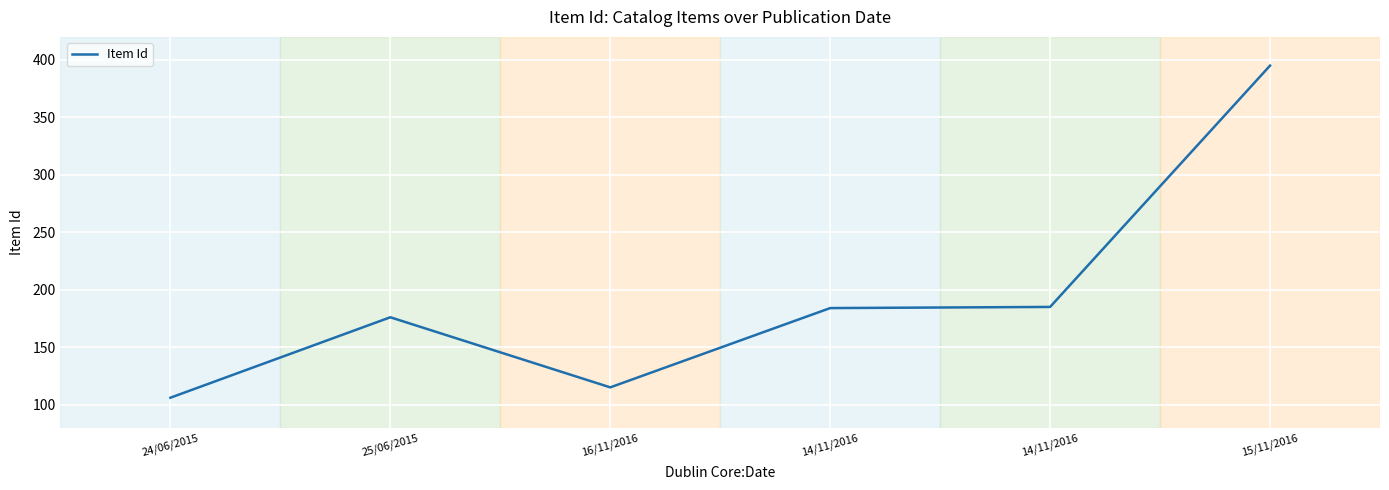

Count the number of categories in the chart.

6